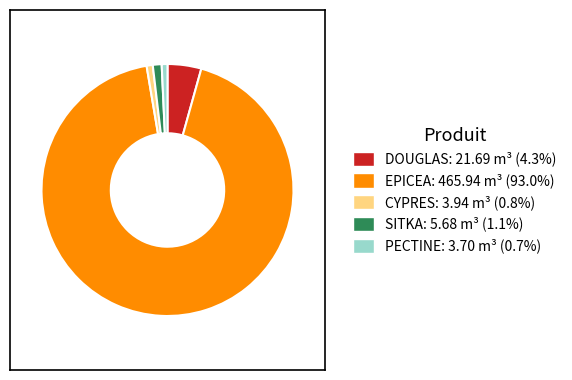

Is EPICEA the majority of the pie?

Yes